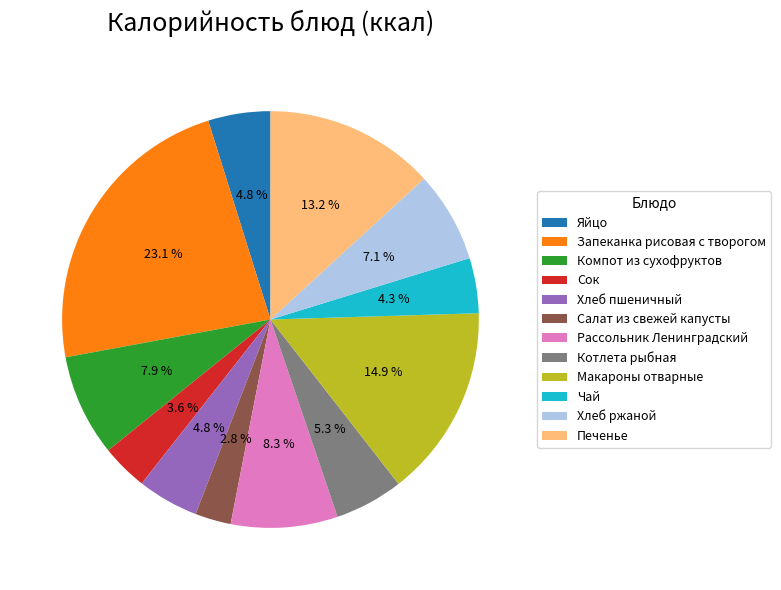

How many segments does this pie chart have?

12